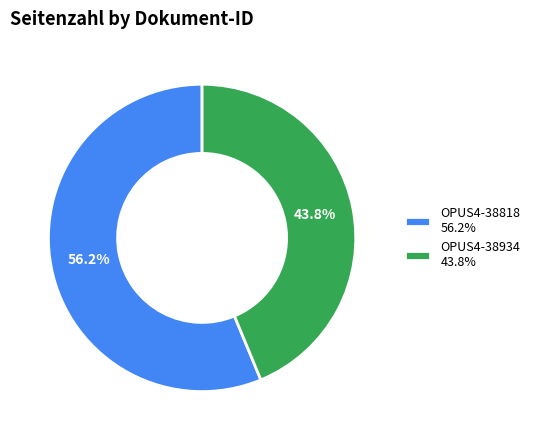

Which has a higher value, OPUS4-38934 or OPUS4-38818?

OPUS4-38818